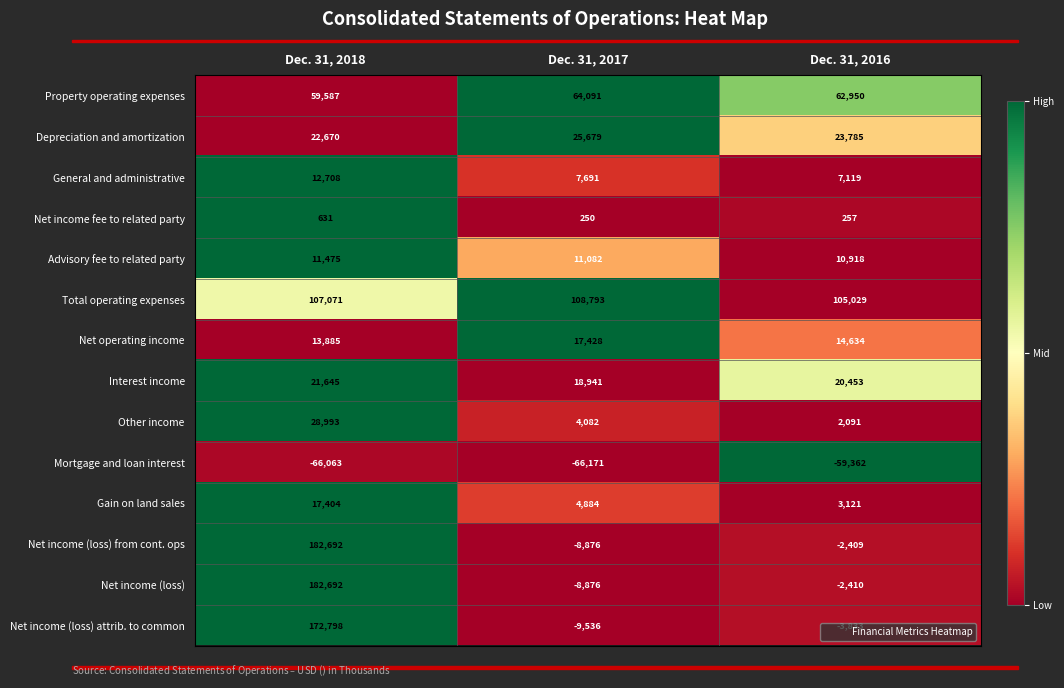

What is the maximum value for Net income (loss)?

182692